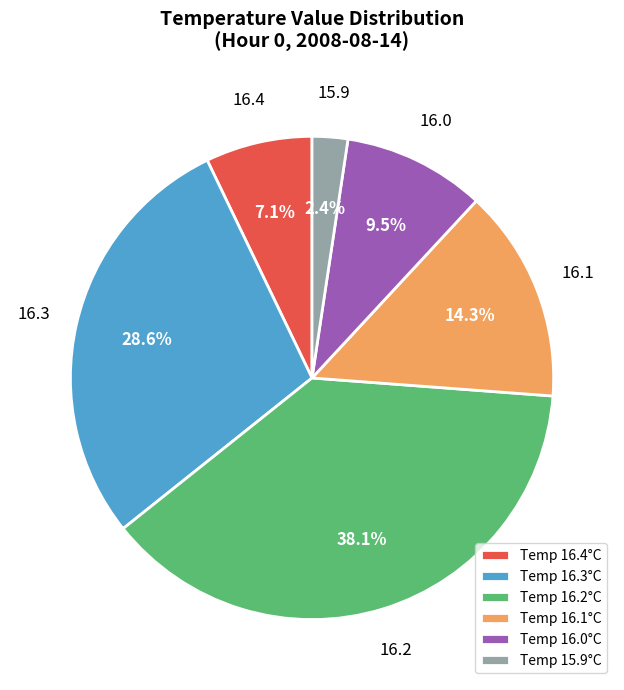

What percentage is the 16.3 slice, to the nearest percent?

29%